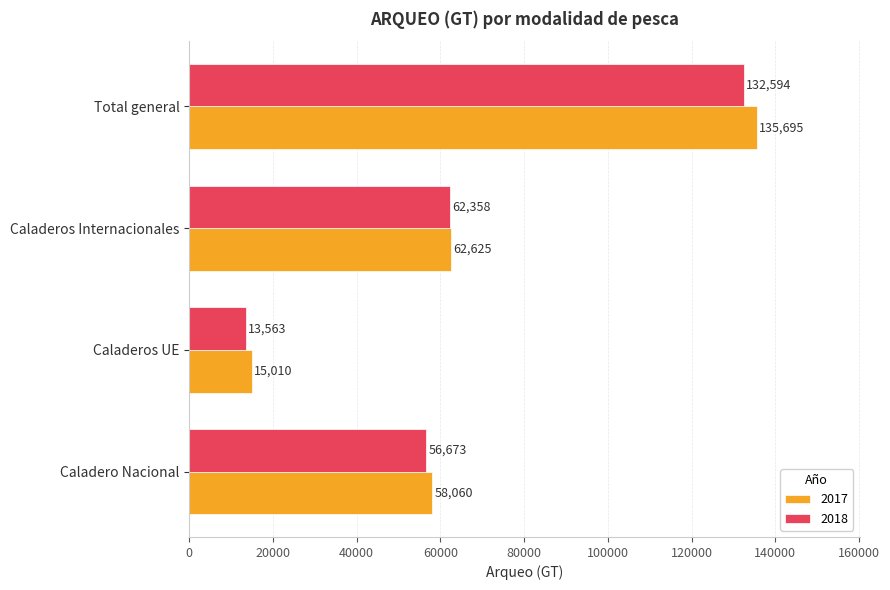

At which category is the sum across all series the highest?

Total general